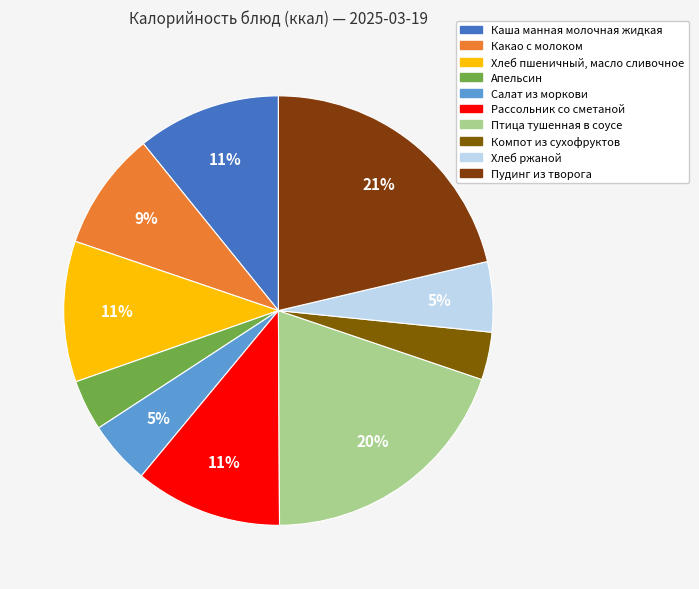

Count the number of slices in the pie.

10